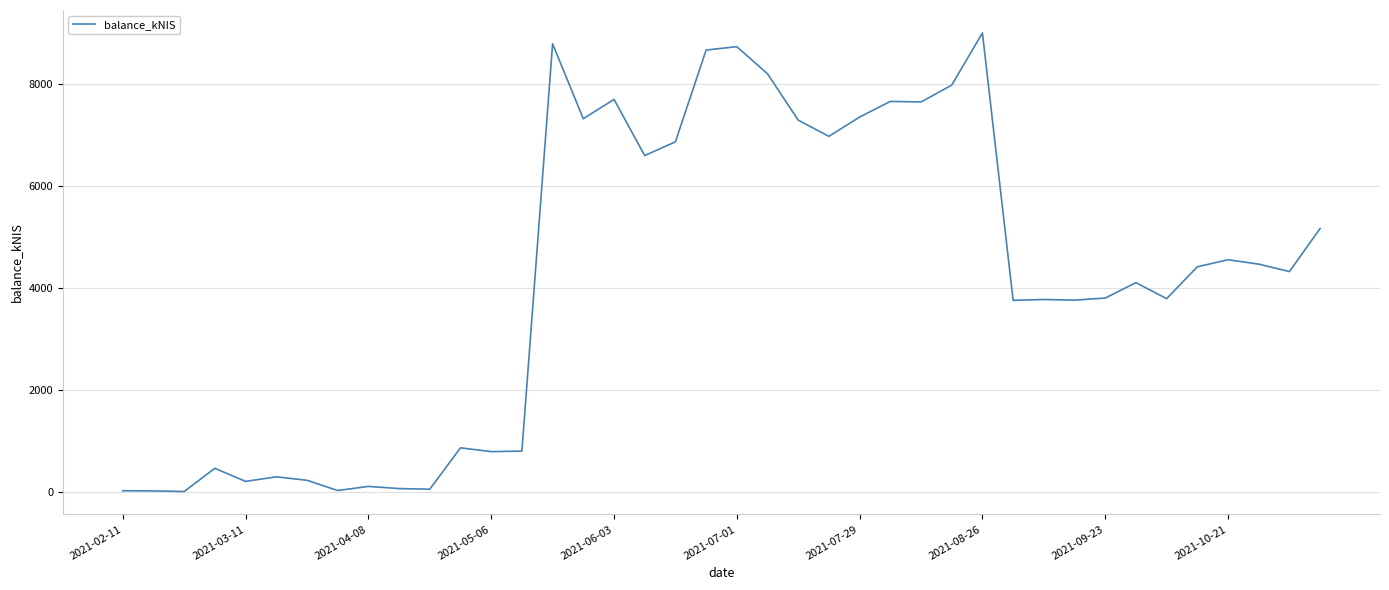

What is the maximum value shown in the chart?

9001.3